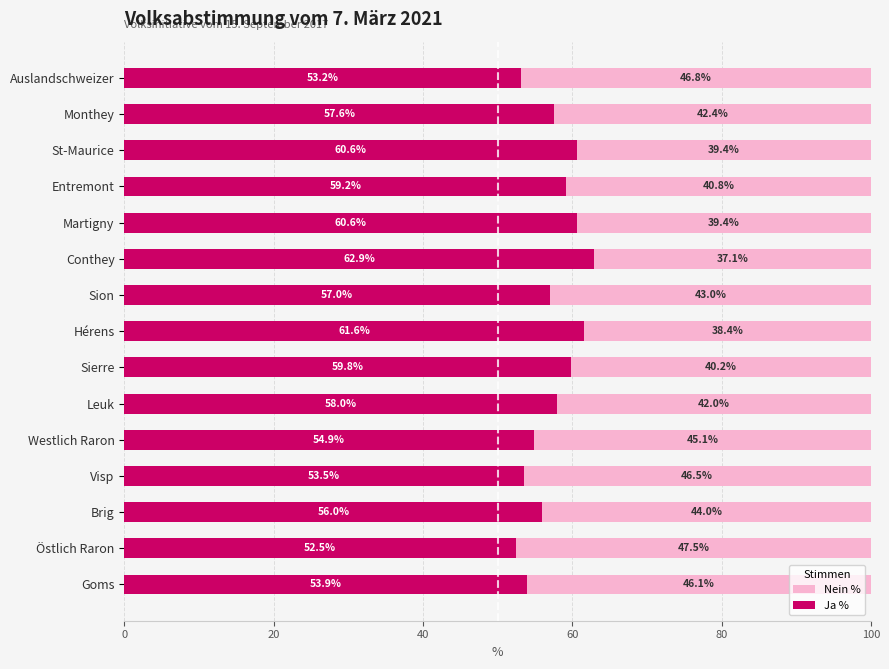

The Ja % series shows 53.9 at Goms. True or false?

True